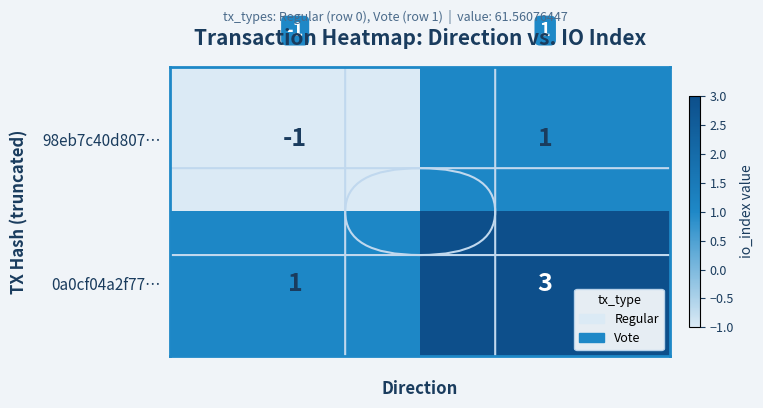

At how many categories does at least one series exceed 2?

1